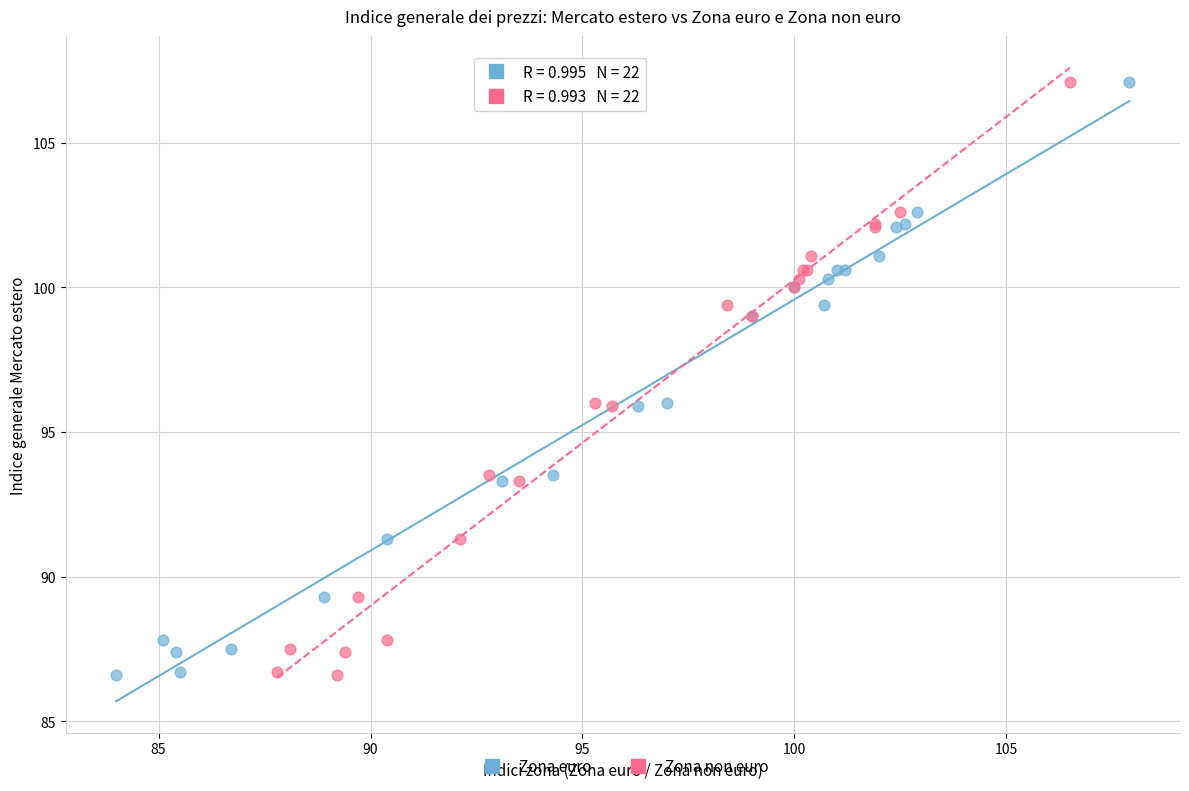

What are all the series names shown in the legend?

Zona euro, Zona non euro